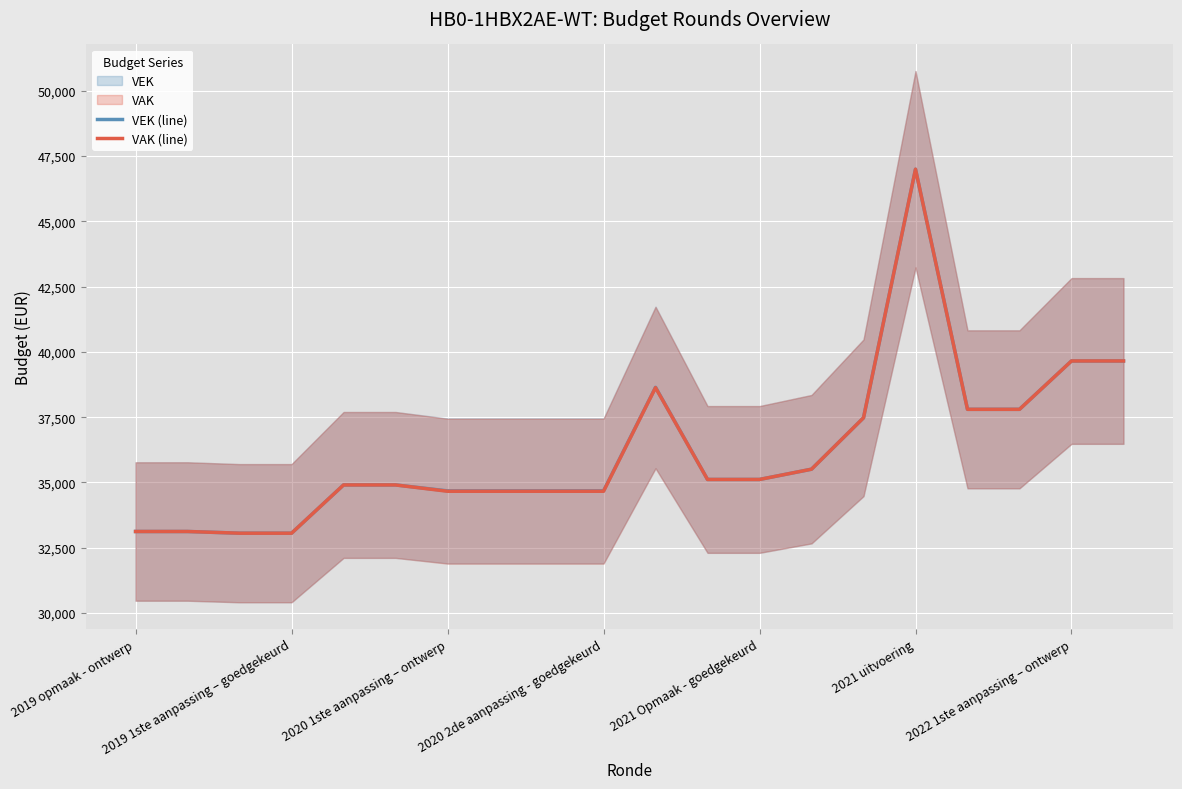

What is the minimum value for VEK (line)?

33058